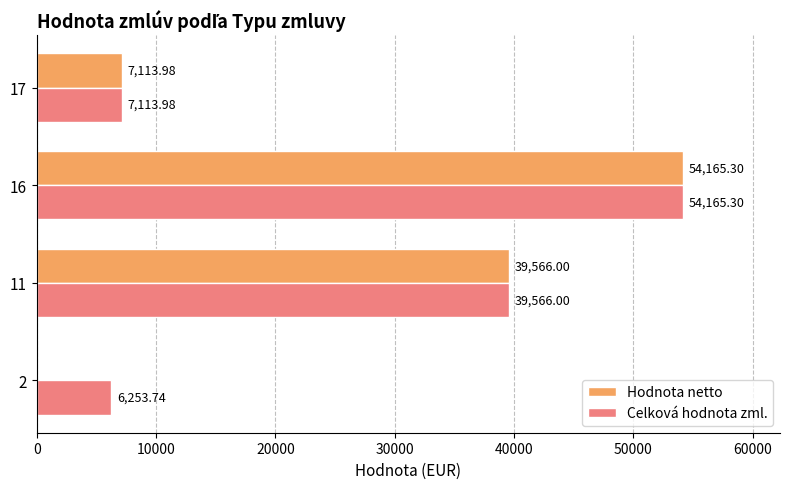

At which category is the sum across all series the highest?

16